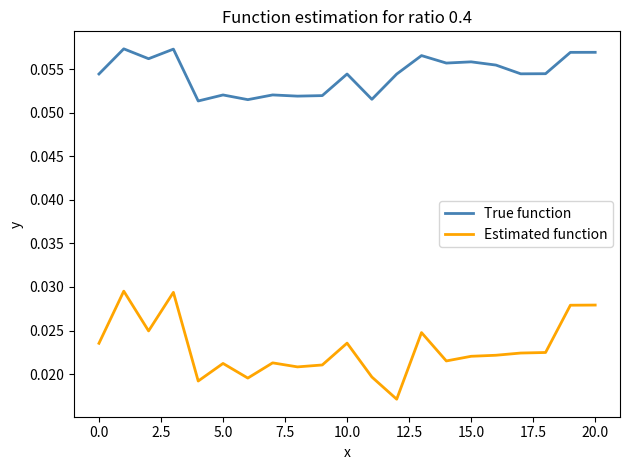

Which series has the largest range (max minus min)?

Estimated function